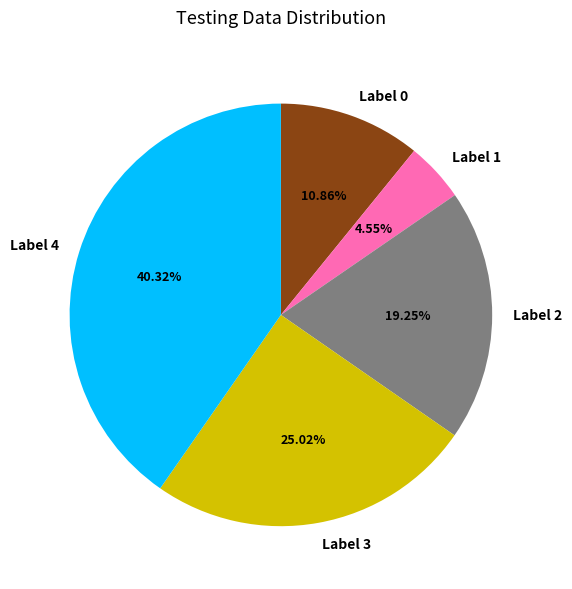

Approximately how many times larger is the value at Label 0 compared to Label 4?

0.3